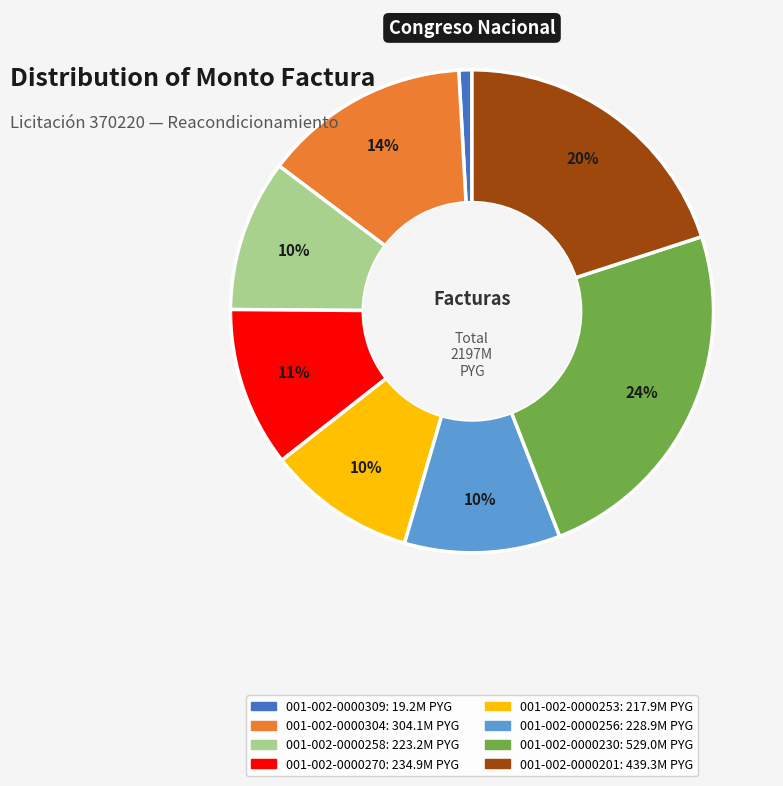

Do 001-002-0000230 and 001-002-0000270 together represent more than half of the pie?

No